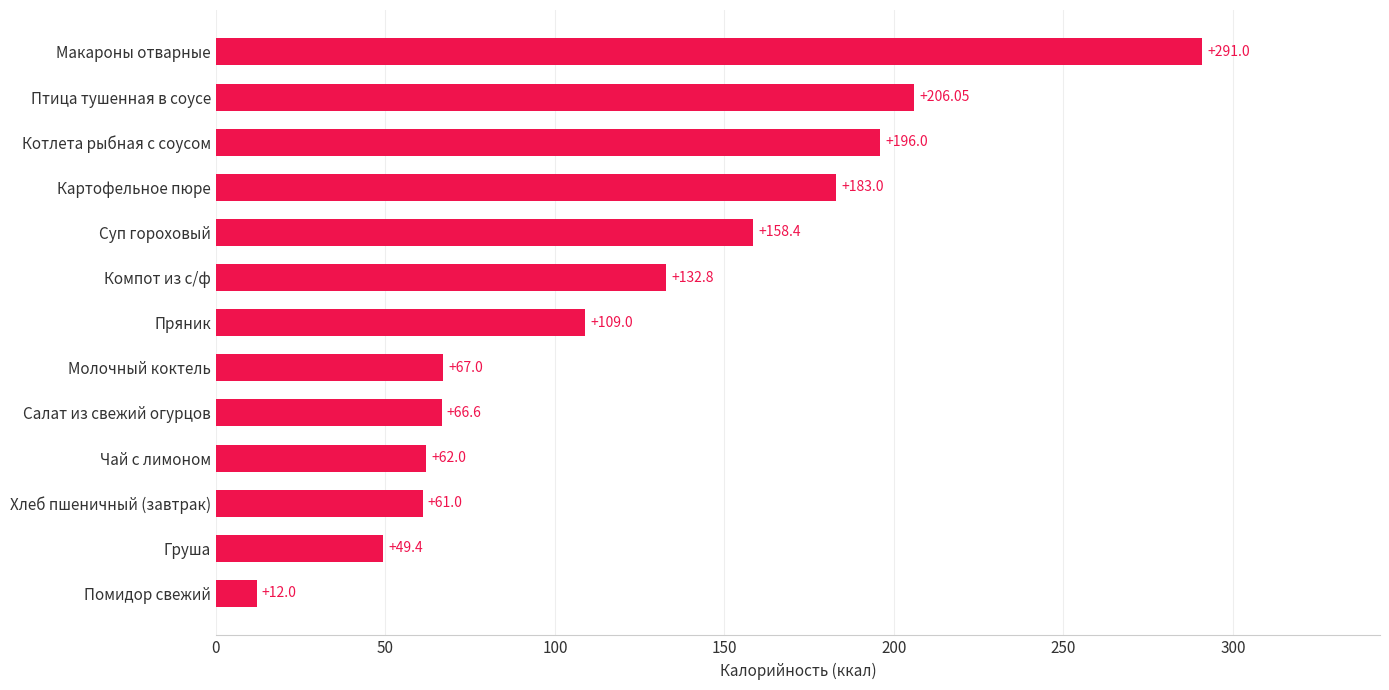

List the labels in order of value, largest first.

Макароны отварные, Птица тушенная в соусе, Котлета рыбная с соусом, Картофельное пюре, Суп гороховый, Компот из с/ф, Пряник, Молочный коктель, Салат из свежий огурцов, Чай с лимоном, Хлеб пшеничный (завтрак), Груша, Помидор свежий